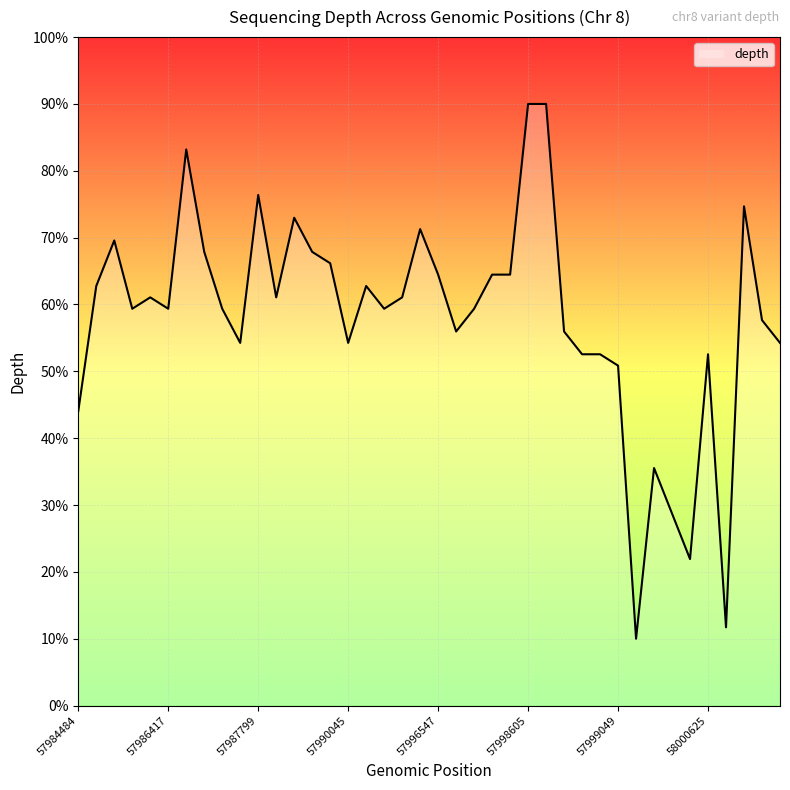

What is the maximum value shown in the chart?

90.0